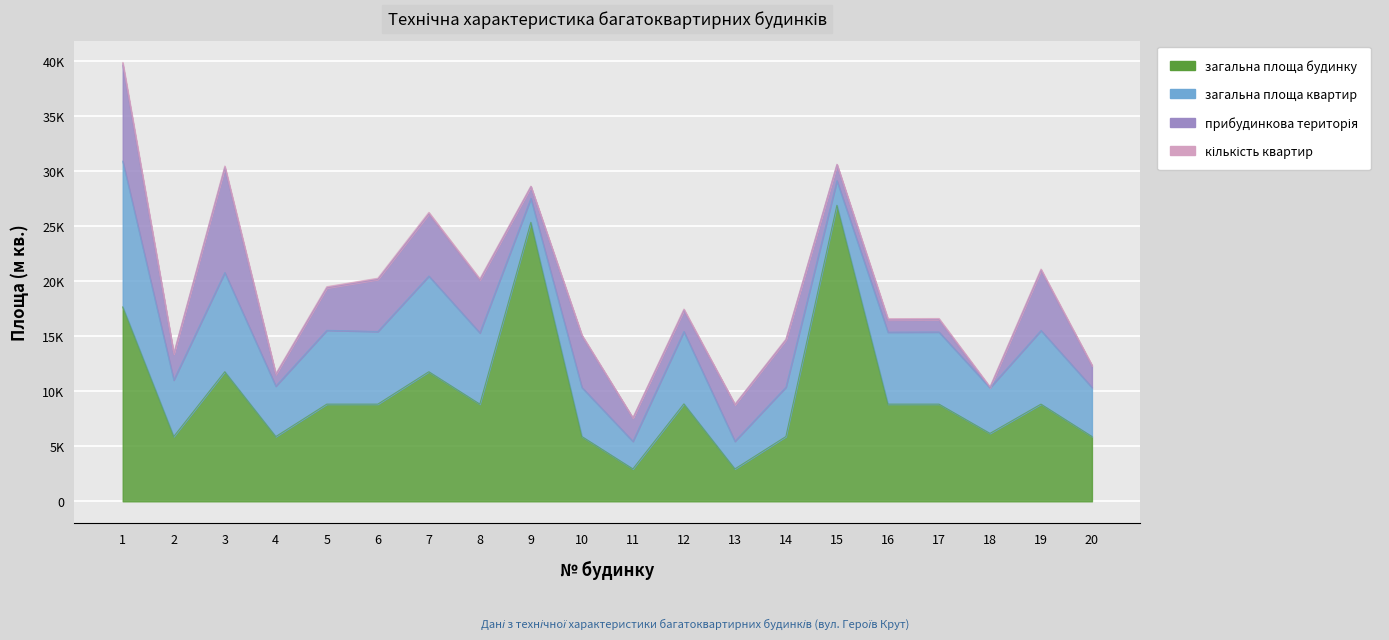

How many lines are shown in the chart?

4